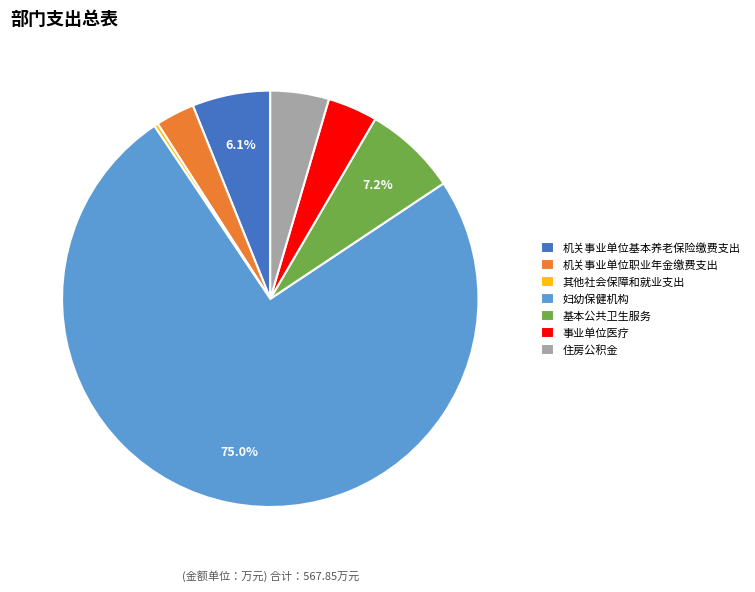

To the nearest percent, what percentage of the pie is 妇幼保健机构?

75%